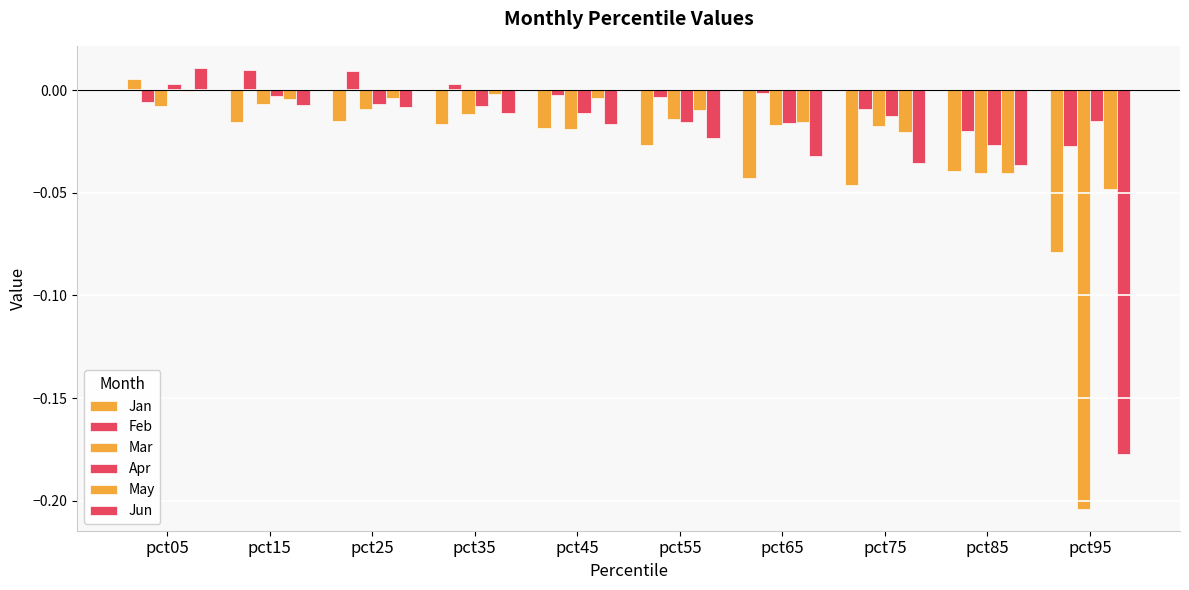

True or false: May has a value of -0.0 at pct75.

True